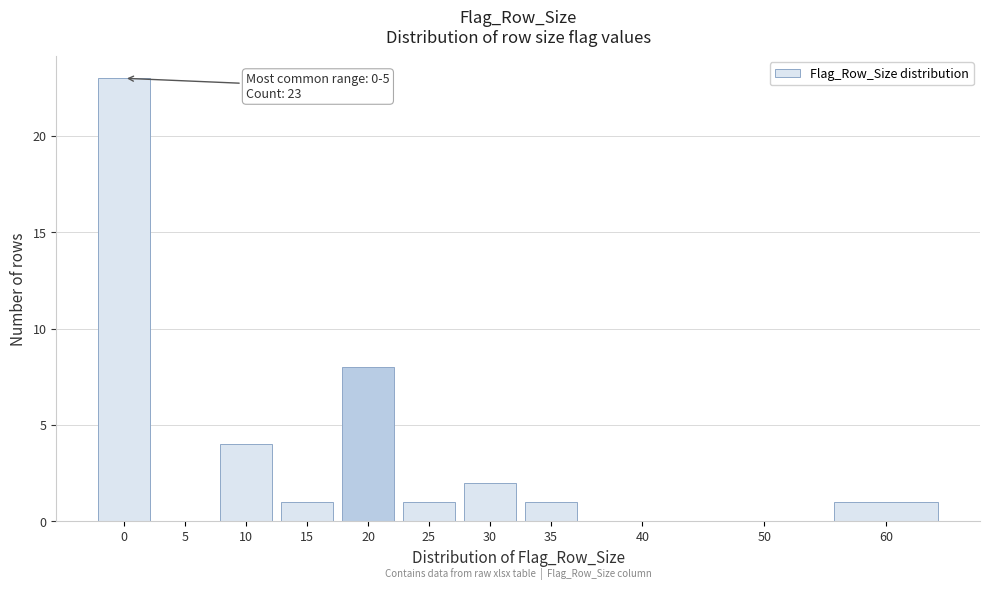

Reading right to left, transcribe all the data shown in this chart.

60=1	50=0	40=0	35=1	30=2	25=1	20=8	15=1	10=4	5=0	0=23